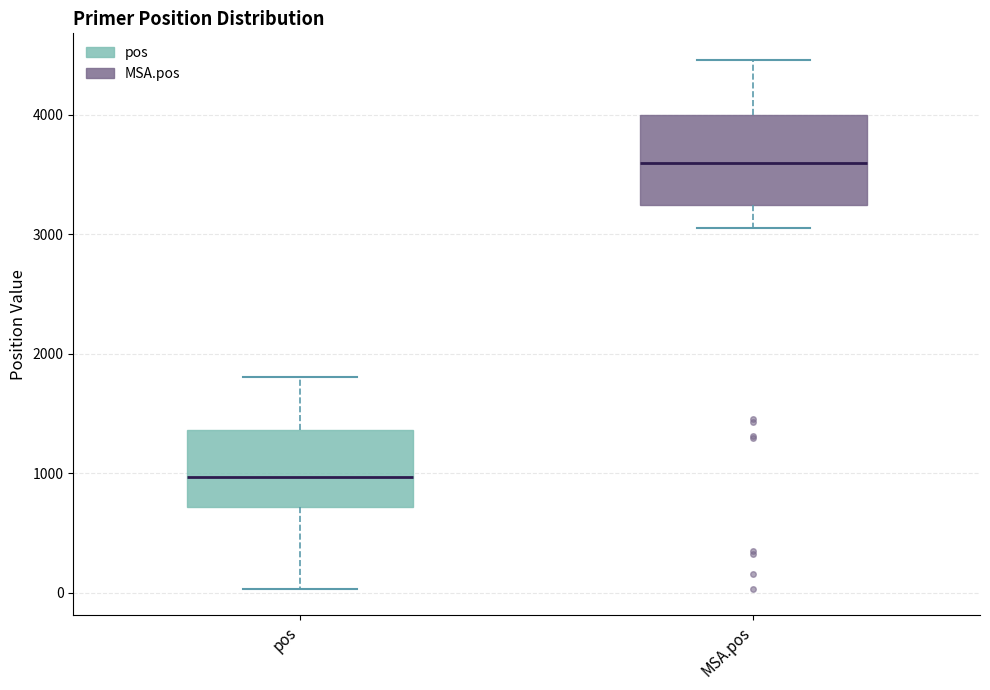

Reading left to right, read every box against the y-axis: the position of its median line, the range the box covers, and the ends of its whiskers. The values are not printed on the chart, so give them approximately, as read against the axis.

pos: median 1000, box 700 to 1400, whiskers 0 to 1800
MSA.pos: median 3600, box 3200 to 4000, whiskers 3100 to 4500